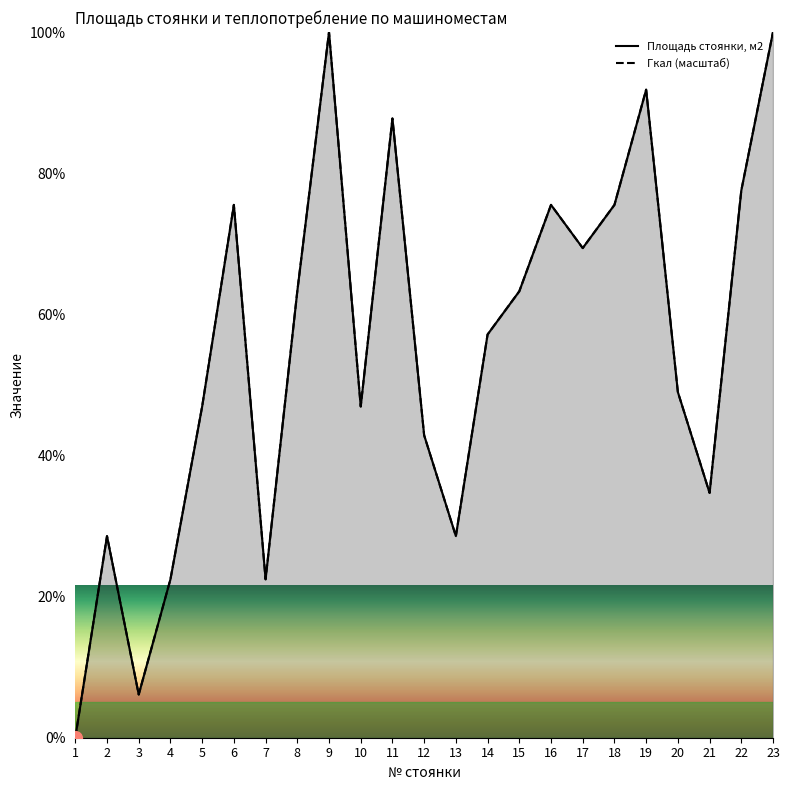

How many values in the Гкал (масштаб) series are below 57?

11